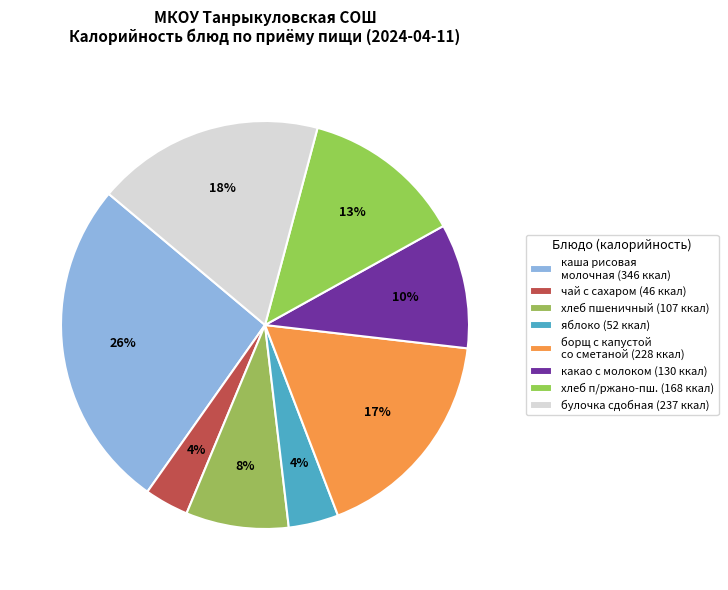

Does any single category account for the majority?

No